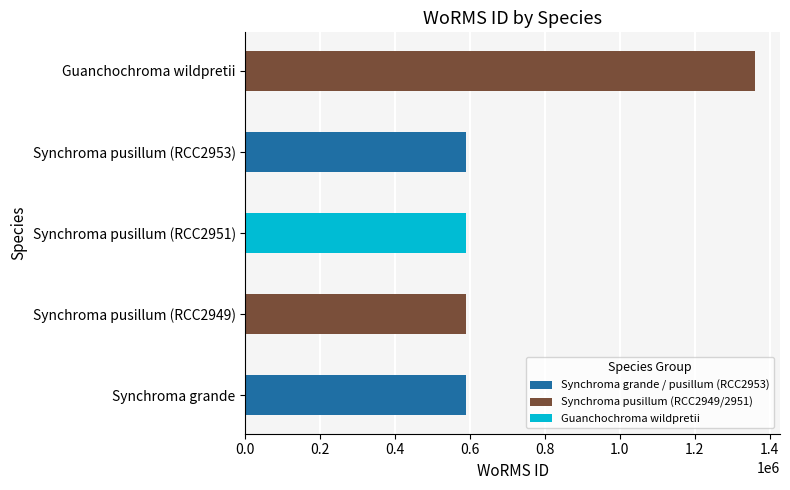

What is the average value?

744299